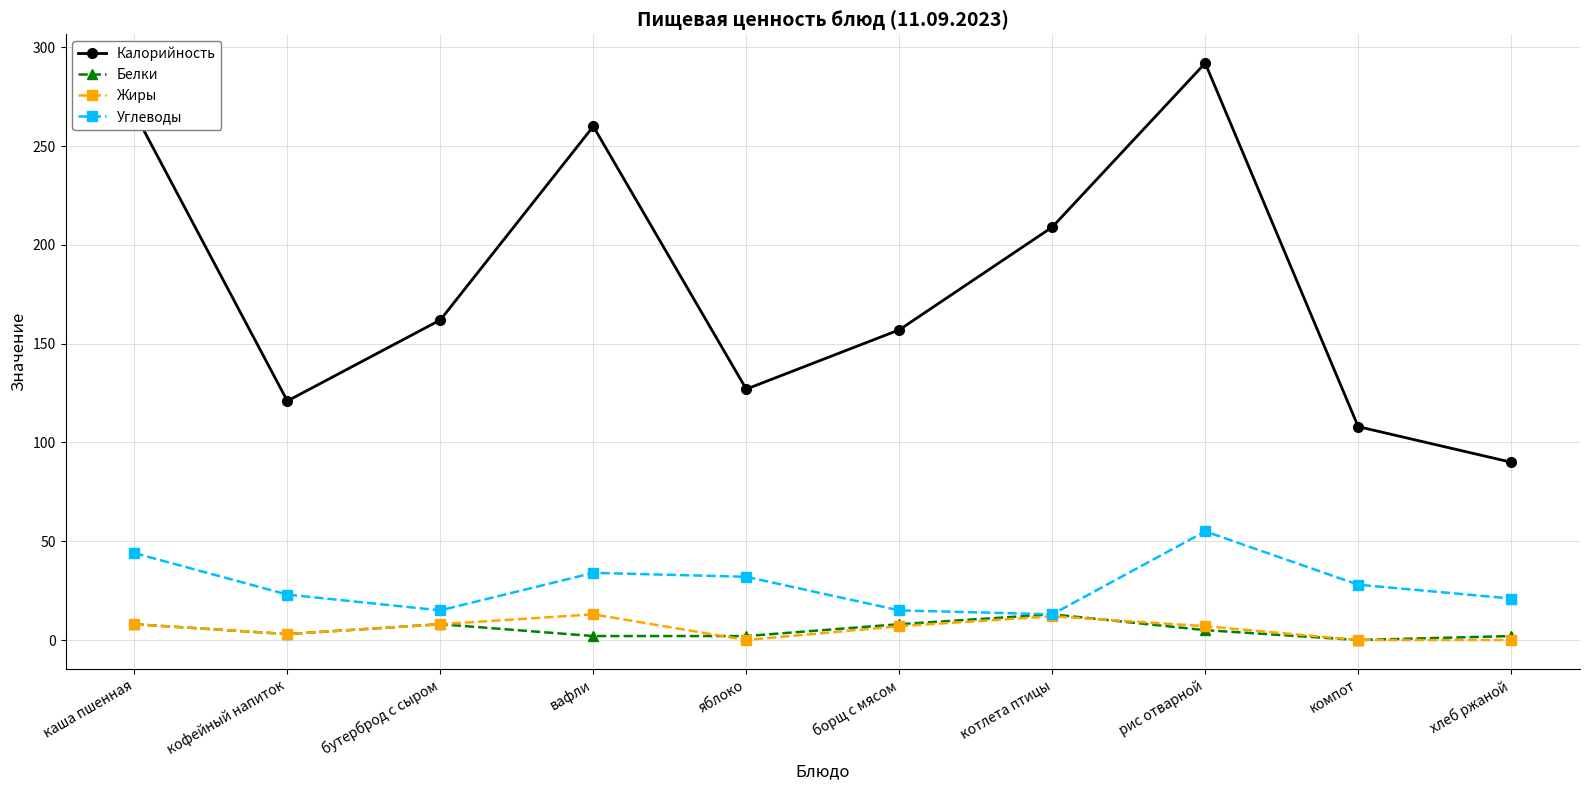

True or false: Углеводы has more than 1 points higher than both neighbors.

True